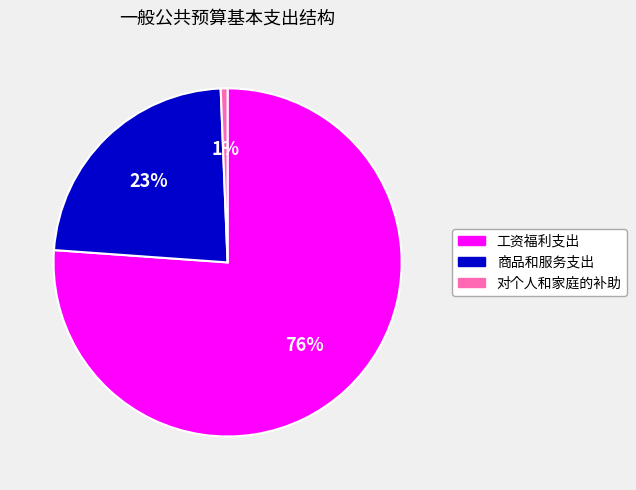

To the nearest percent, what is the combined percentage of 对个人和家庭的补助 and 工资福利支出?

77%